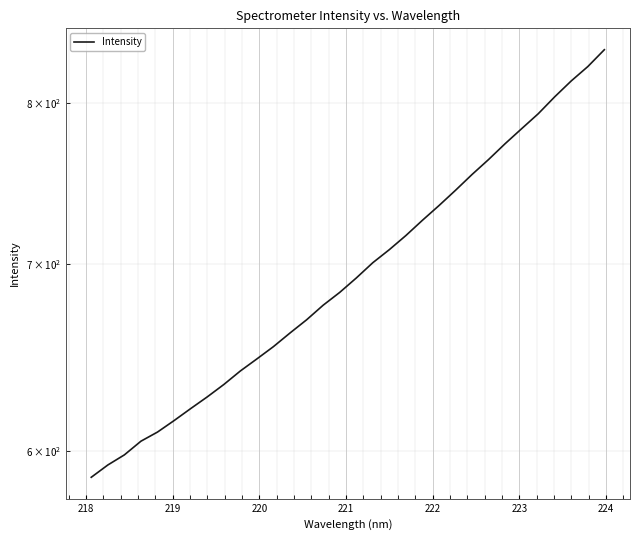

The chart shows a value of 1054.3 at 219. True or false?

False